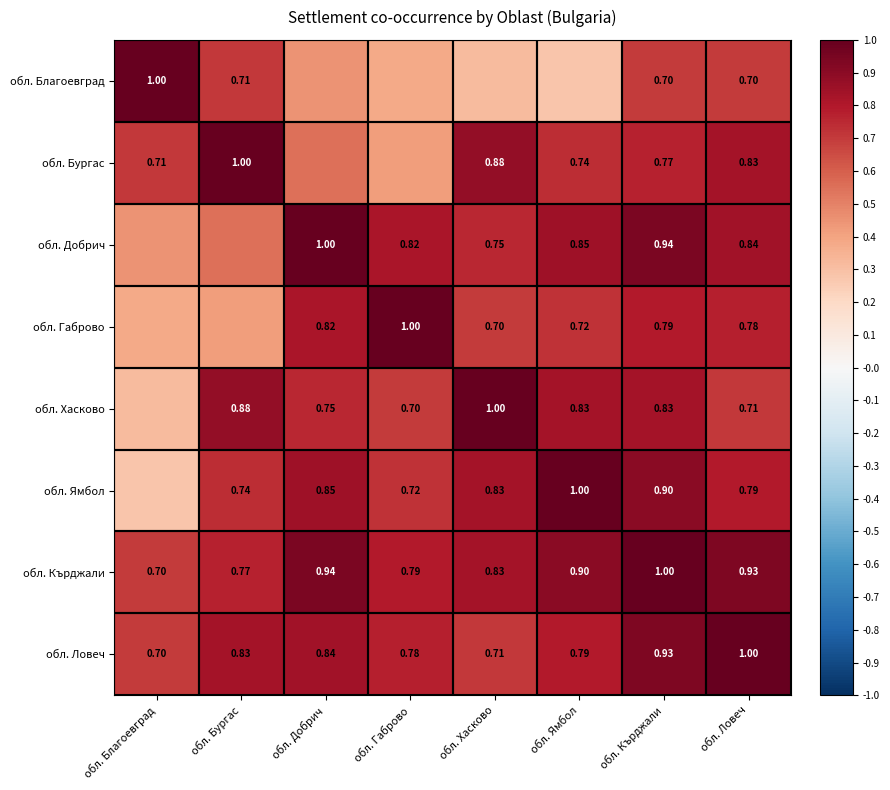

Is the value of обл. Ловеч at обл. Благоевград greater than the value of обл. Хасково at обл. Добрич?

No